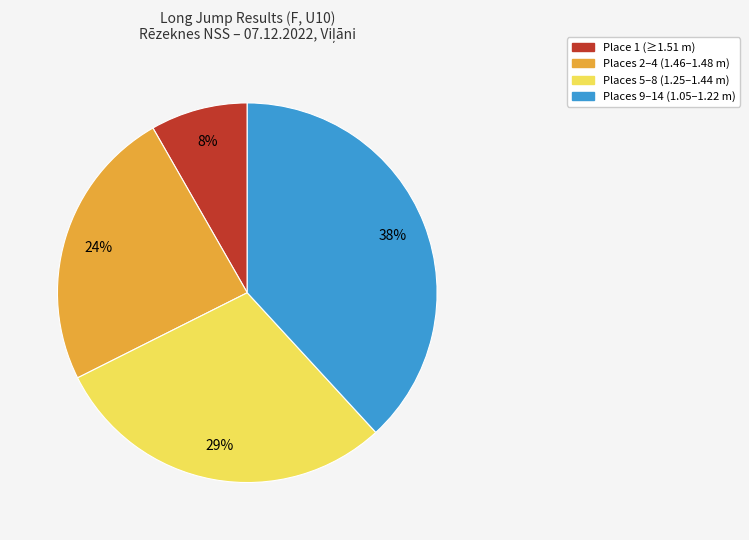

To the nearest percent, what is the average slice percentage?

25%